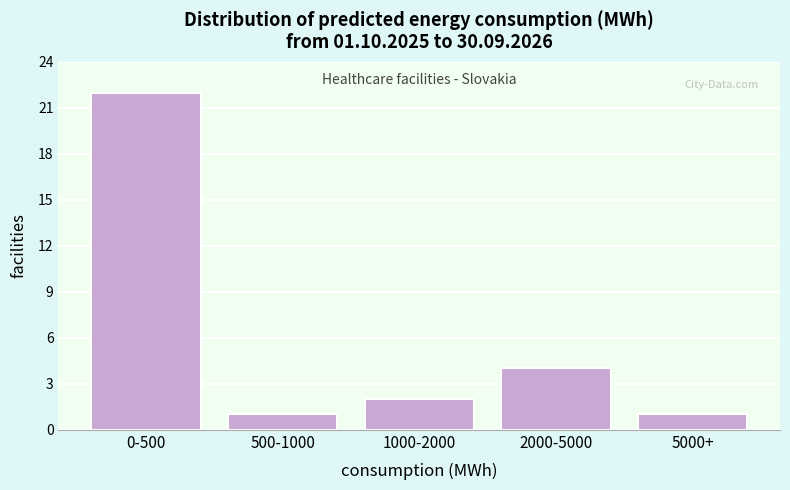

Reading left to right, extract all data points from this chart.

22	1	2	4	1